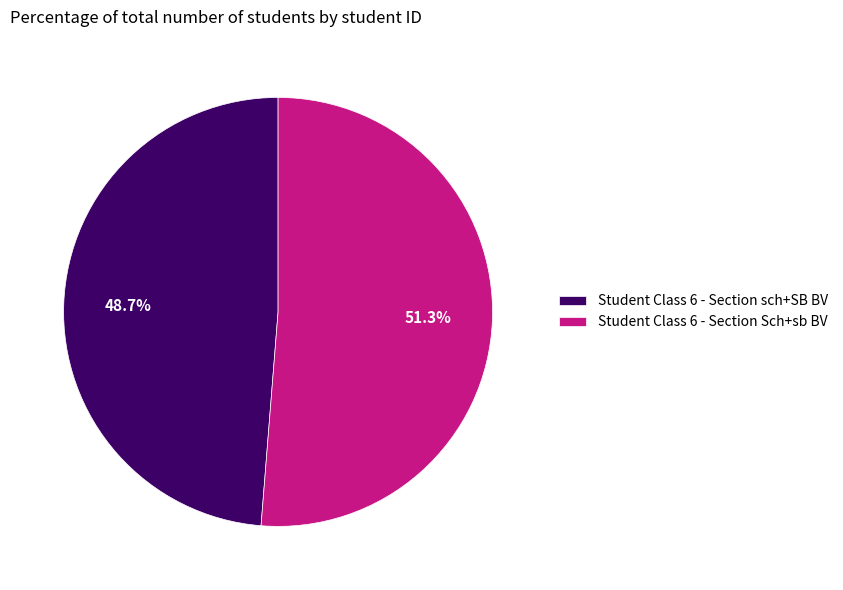

To the nearest percent, what is the average slice percentage?

50%